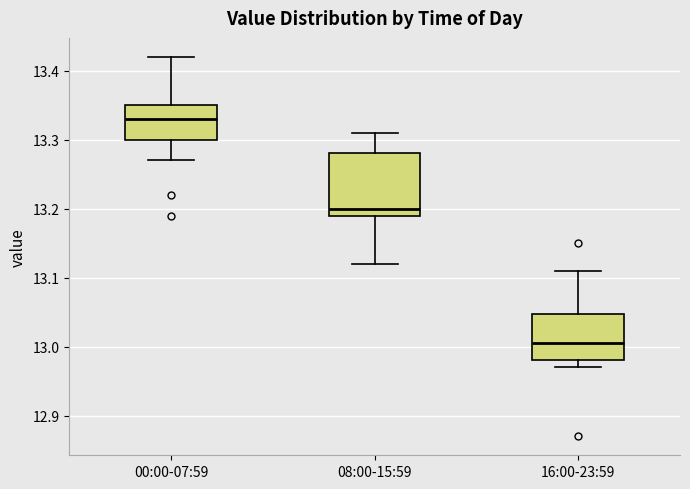

Which box's median line is the lowest?

16:00-23:59